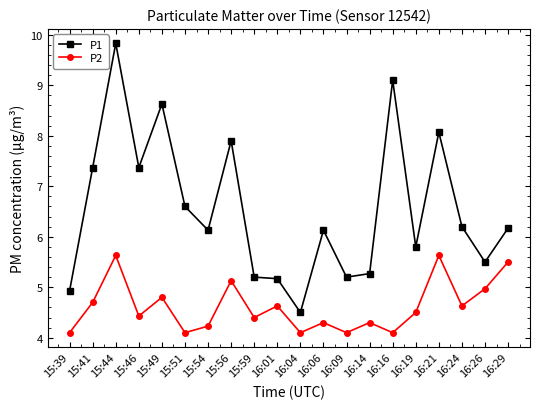

True or false: P2 and P1 intersect in this chart.

False